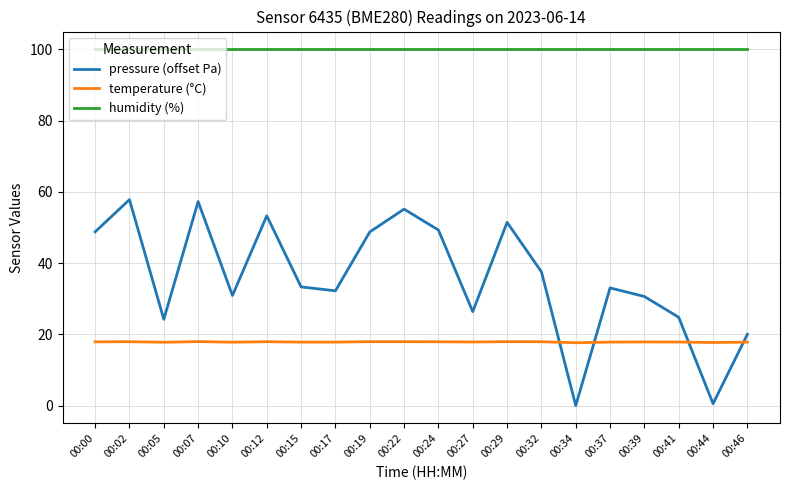

What is the spread (max minus min) of values at 00:10?

82.2